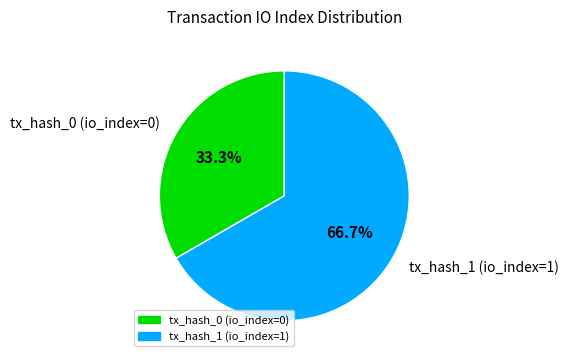

Is it true that tx_hash_0 (io_index=0) is 14% of the pie?

False